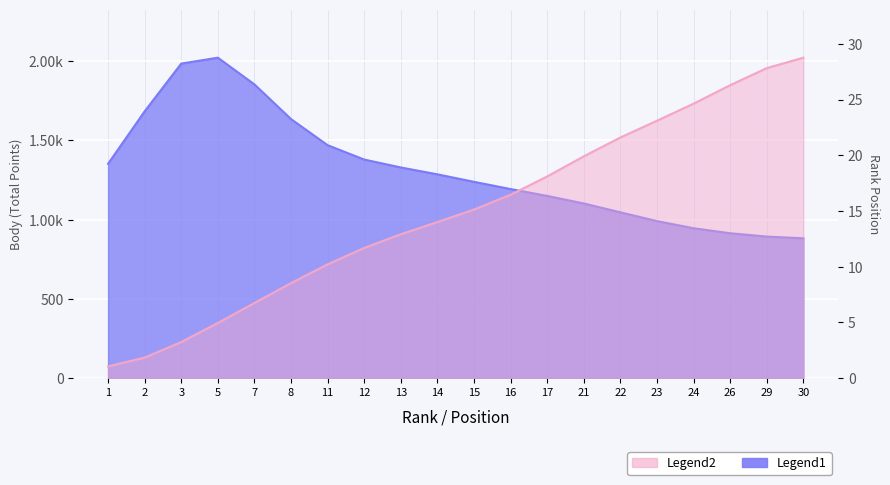

Reading right to left, list all the values displayed in this chart.

28.8	27.8	26.3	24.6	23.1	21.6	19.9	18.1	16.5	15.1	14.0	12.9	11.7	10.2	8.5	6.7	4.9	3.2	1.8	1.0